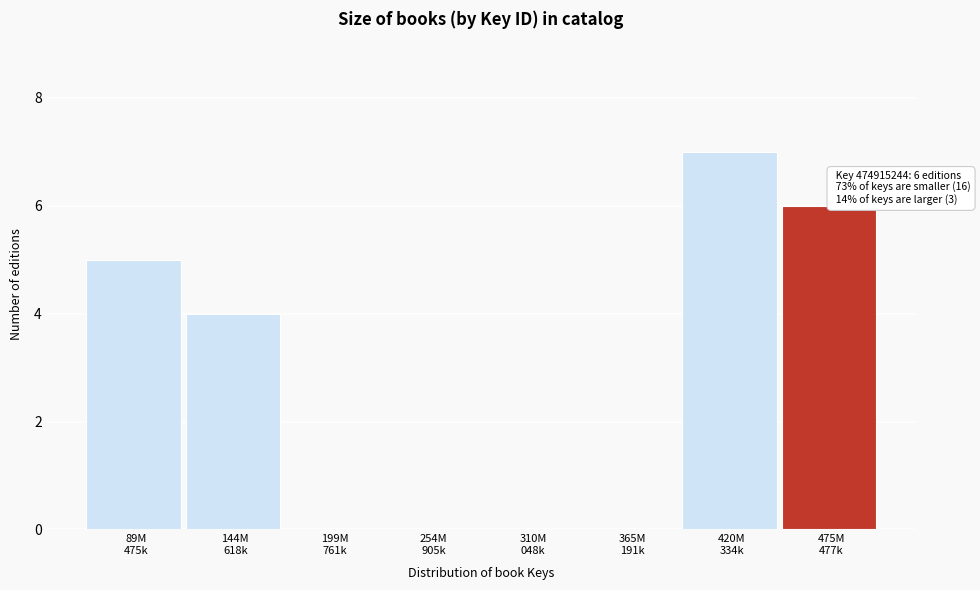

What is the maximum value shown in the chart?

7